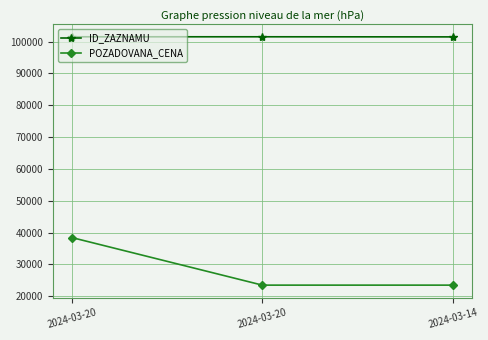

At which category is the sum across all series the highest?

2024-03-20